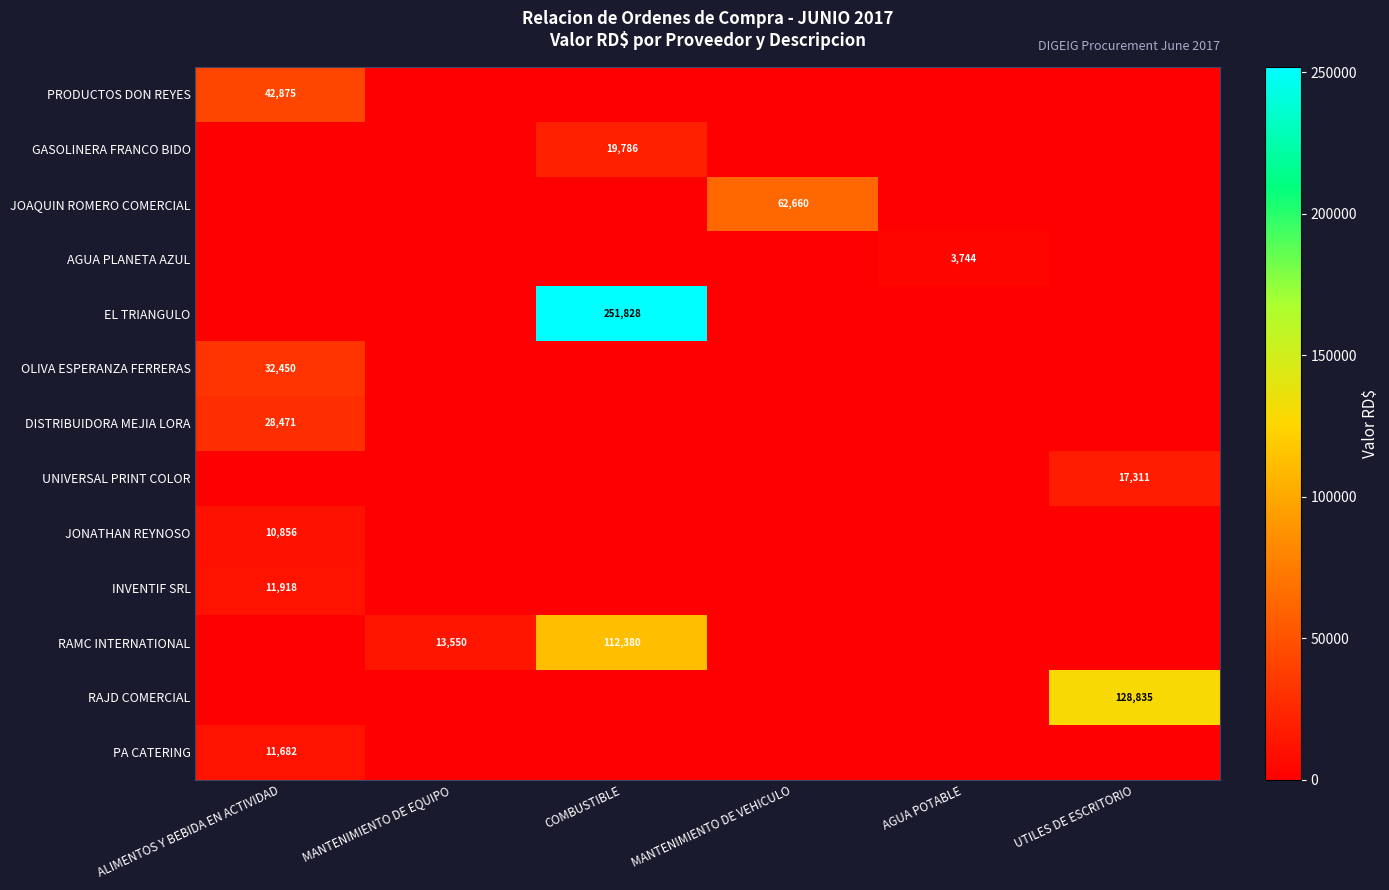

At which category is the sum across all series the highest?

COMBUSTIBLE